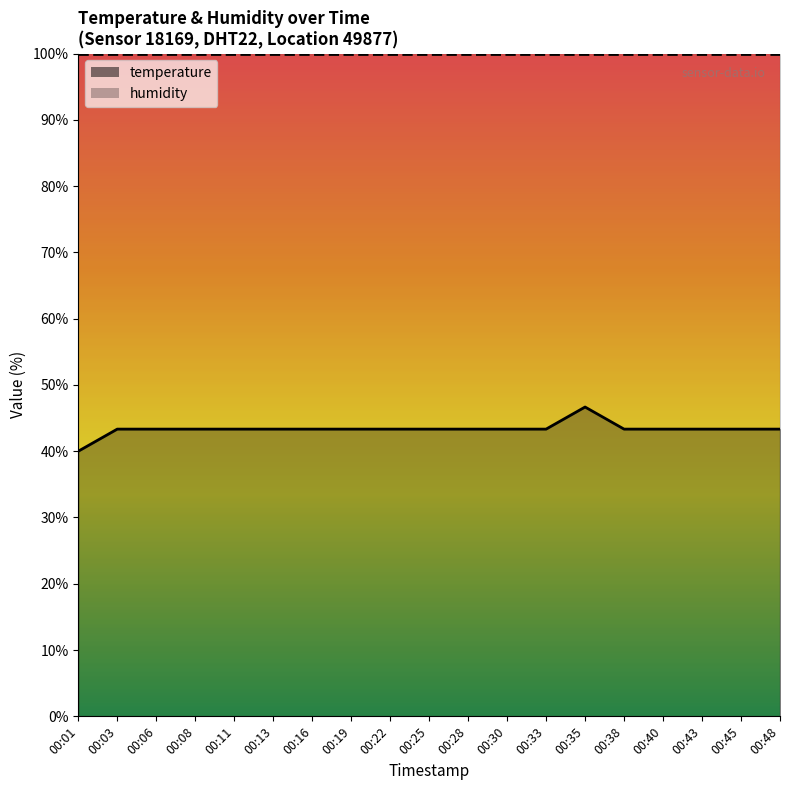

True or false: there are more than 2 points higher than both neighbors.

False